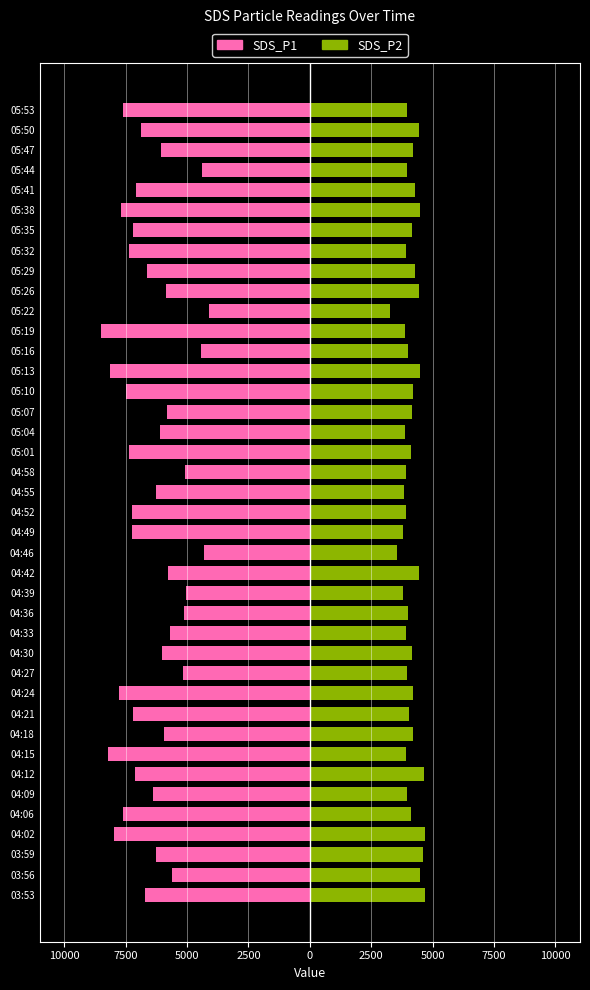

At 05:50, list the series in order from largest to smallest.

SDS_P2, SDS_P1